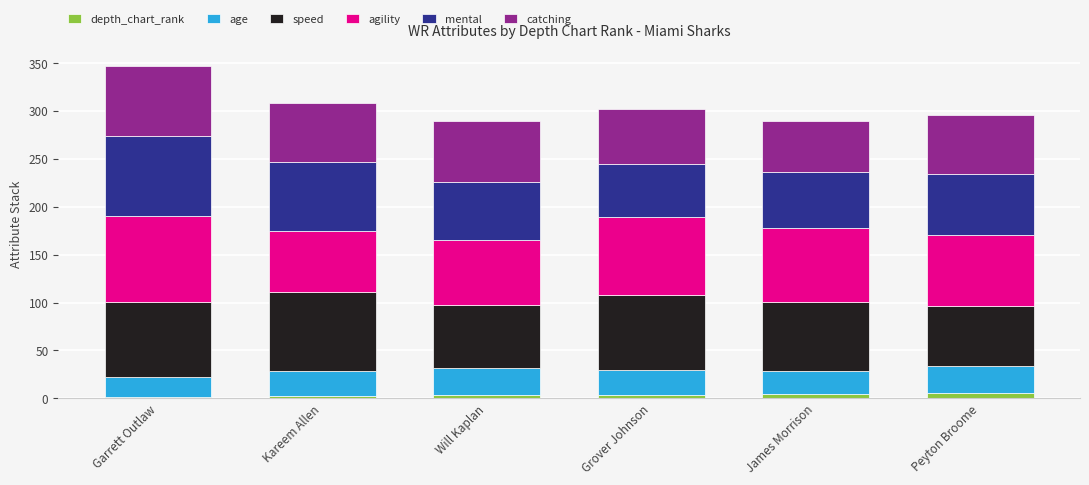

What is the label of the 4th bar from the left?

Grover Johnson